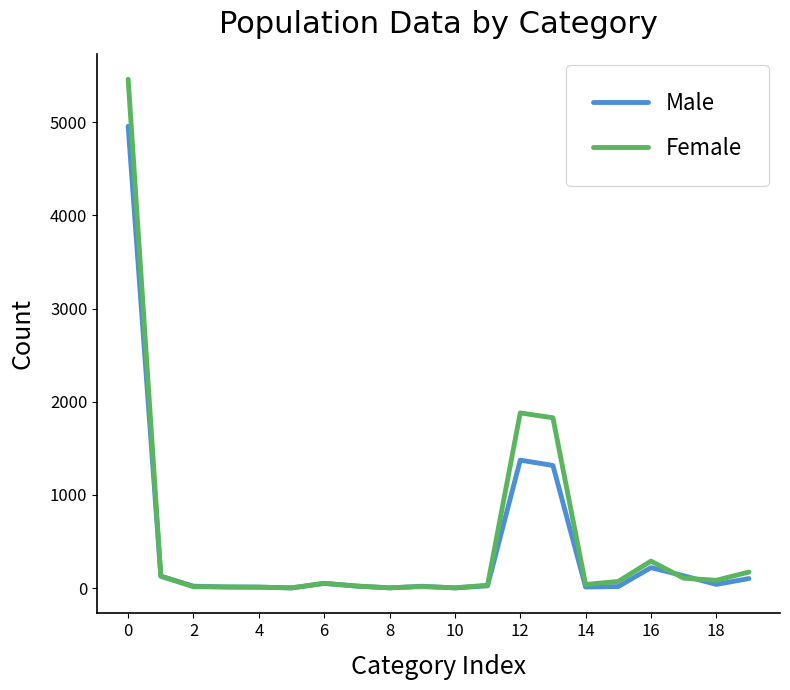

How many distinct data groups are displayed?

2